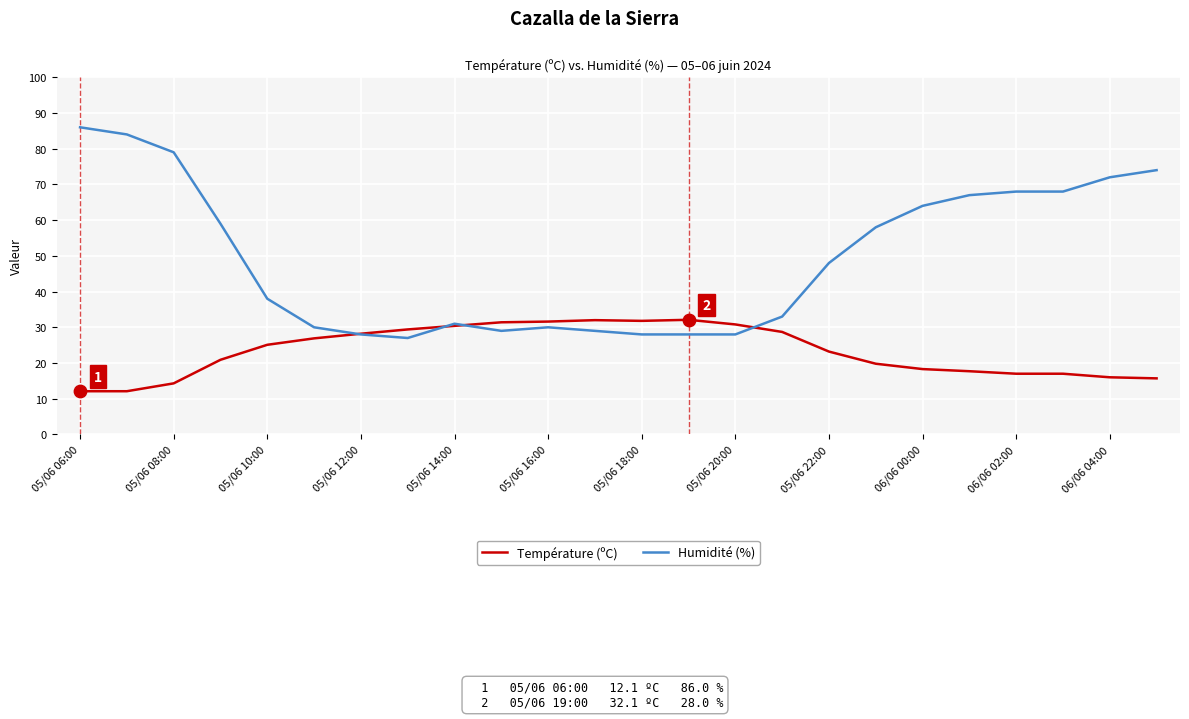

Which series has the largest total across all categories?

Humidité (%)